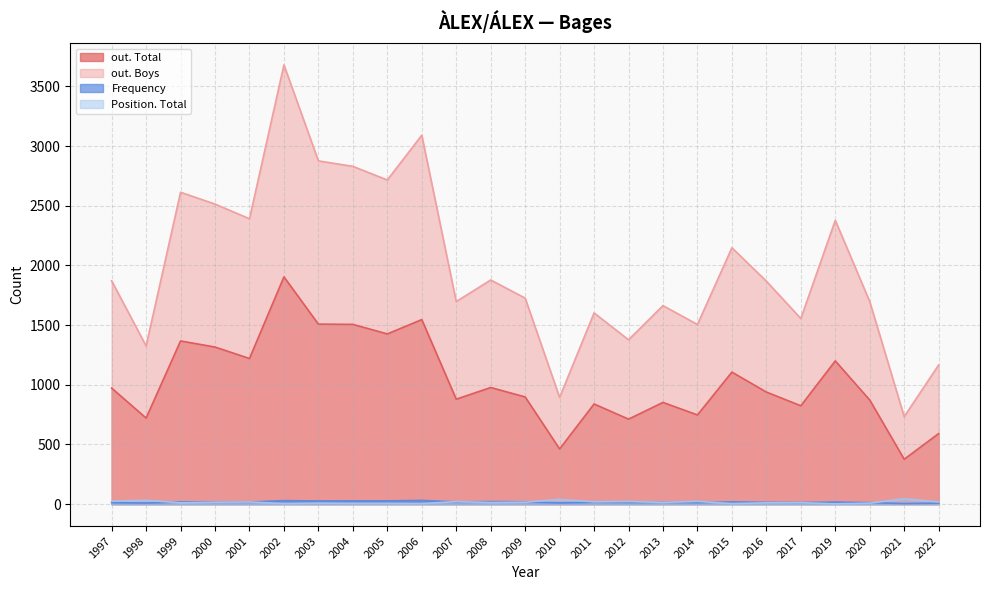

Rank the series at 2013 from lowest to highest value.

Position. Total, Frequency, out. Total, out. Boys